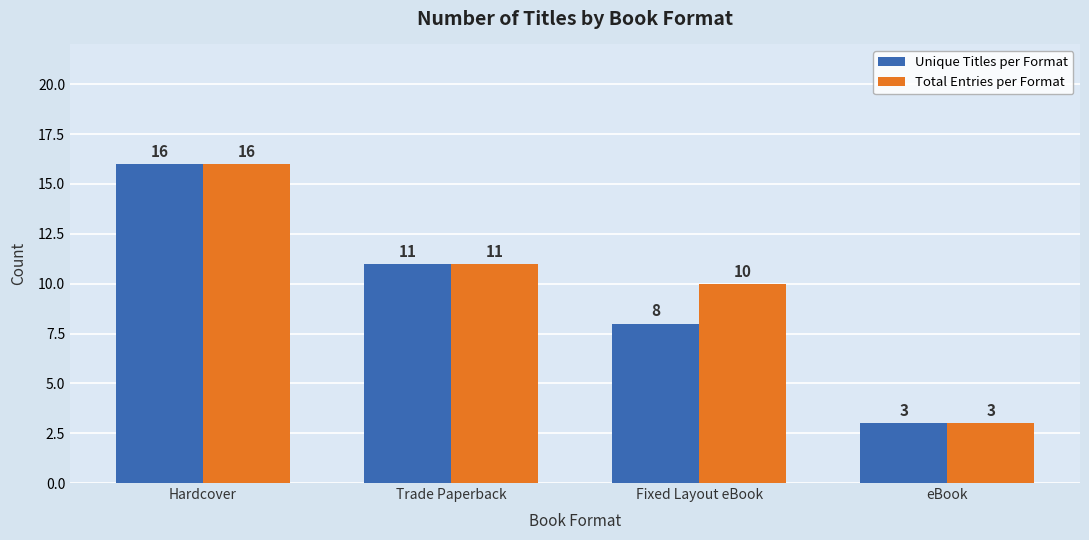

List the labels in order of Total Entries per Format value, smallest first.

eBook, Fixed Layout eBook, Trade Paperback, Hardcover